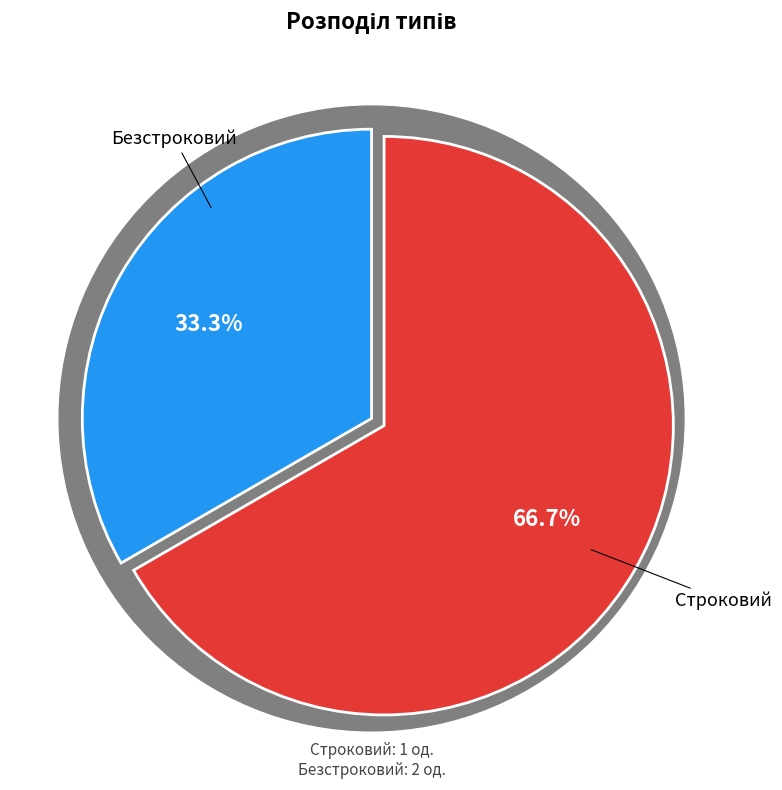

Is Безстроковий the majority of the pie?

Yes